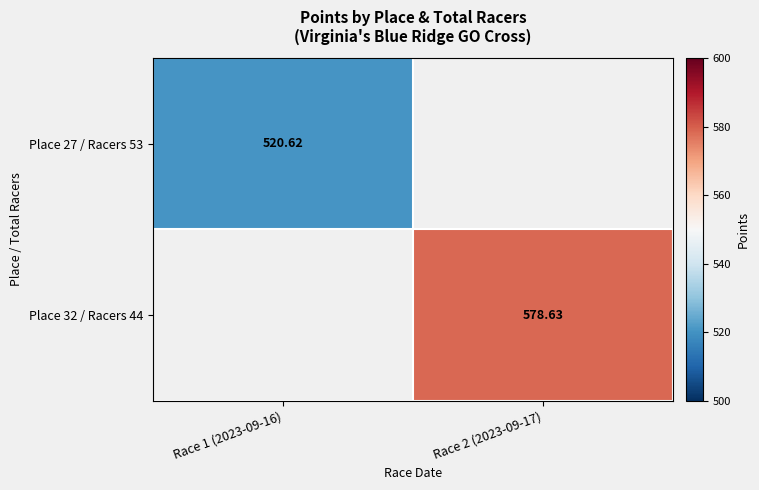

Is it true that Place 27 / Racers 53 equals 824.0 at Race 1 (2023-09-16)?

False